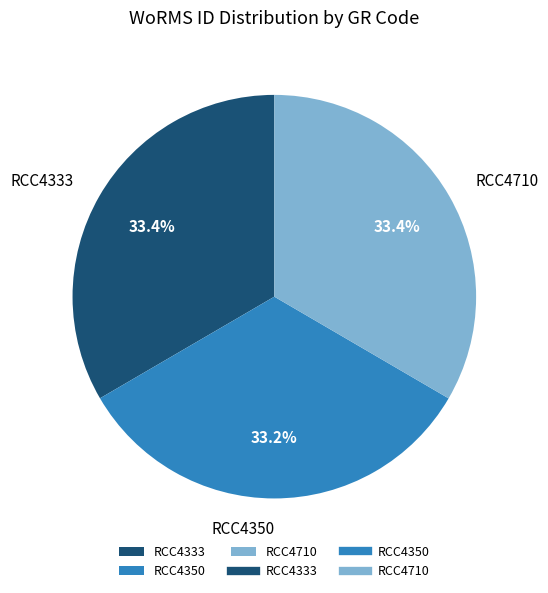

Count the number of slices in the pie.

3